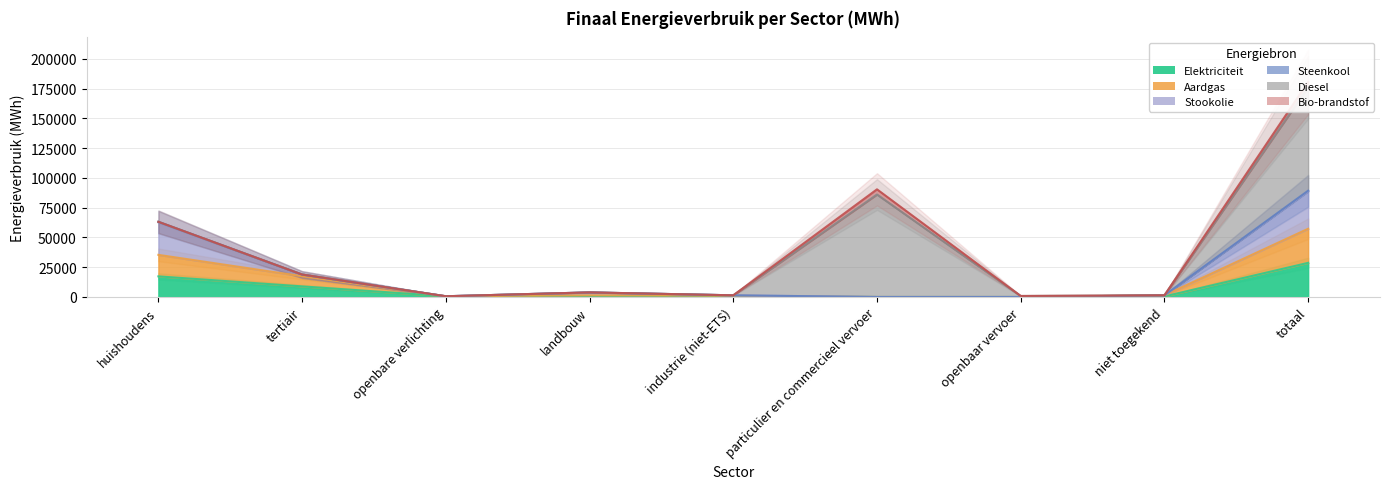

Which category has the lowest value in the Stookolie series?

openbaar vervoer